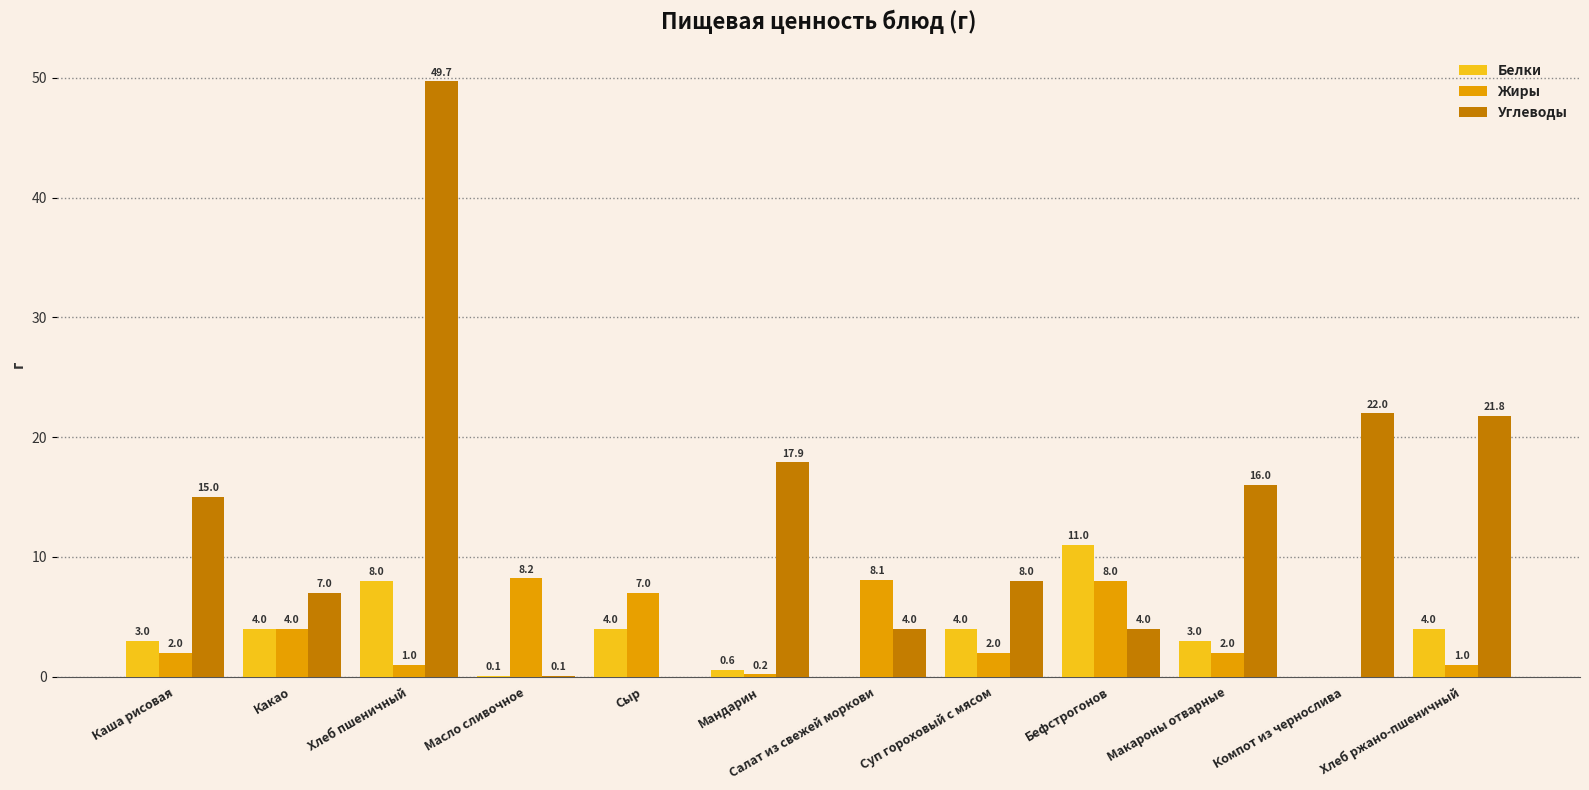

What is the highest value of the Жиры series?

8.2